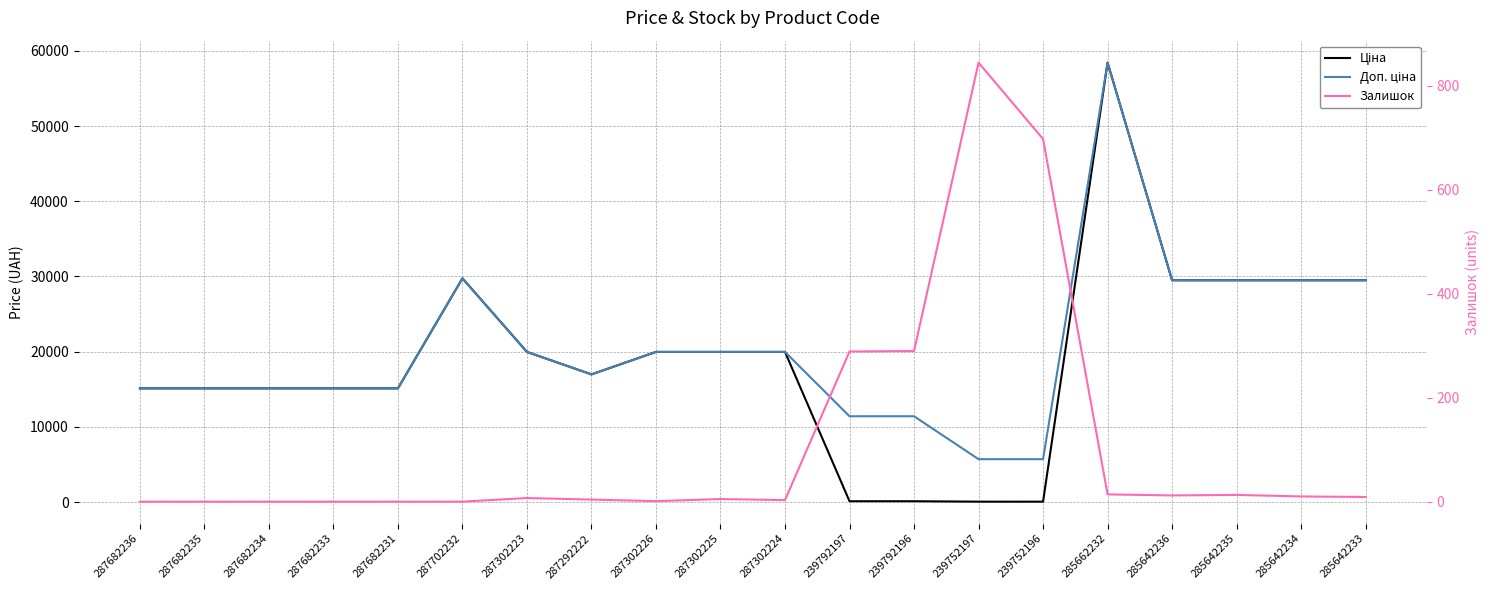

Reading left to right, extract all data points from this chart.

Ціна: 15120.0	15120.0	15120.0	15120.0	15120.0	29747.2	19964.2	16976.3	19964.2	19964.2	19964.2	114.1	114.1	57.0	57.0	58426.5	29491.5	29491.5	29491.5	29491.5
Доп. ціна: 15120.0	15120.0	15120.0	15120.0	15120.0	29747.2	19964.2	16976.3	19964.2	19964.2	19964.2	11410.0	11410.0	5705.0	5705.0	58426.5	29491.5	29491.5	29491.5	29491.5
Залишок: 0.0	0.0	0.0	0.0	0.0	0.0	7.0	4.0	1.0	5.0	3.0	289.0	290.0	845.0	698.0	14.0	12.0	13.0	10.0	9.0